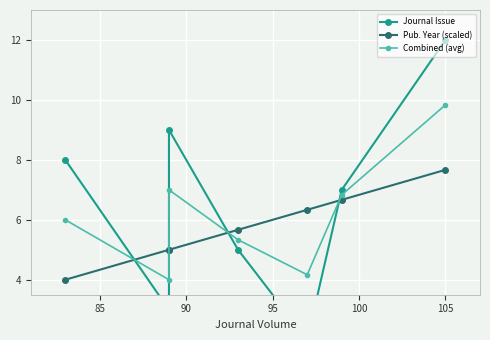

Which series has the widest spread of values?

Journal Issue